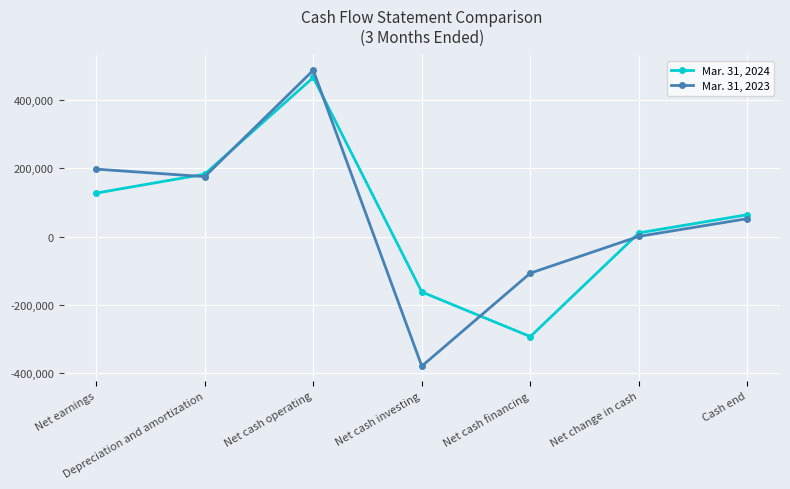

Rank the series by their maximum value, from lowest to highest.

Mar. 31, 2024, Mar. 31, 2023